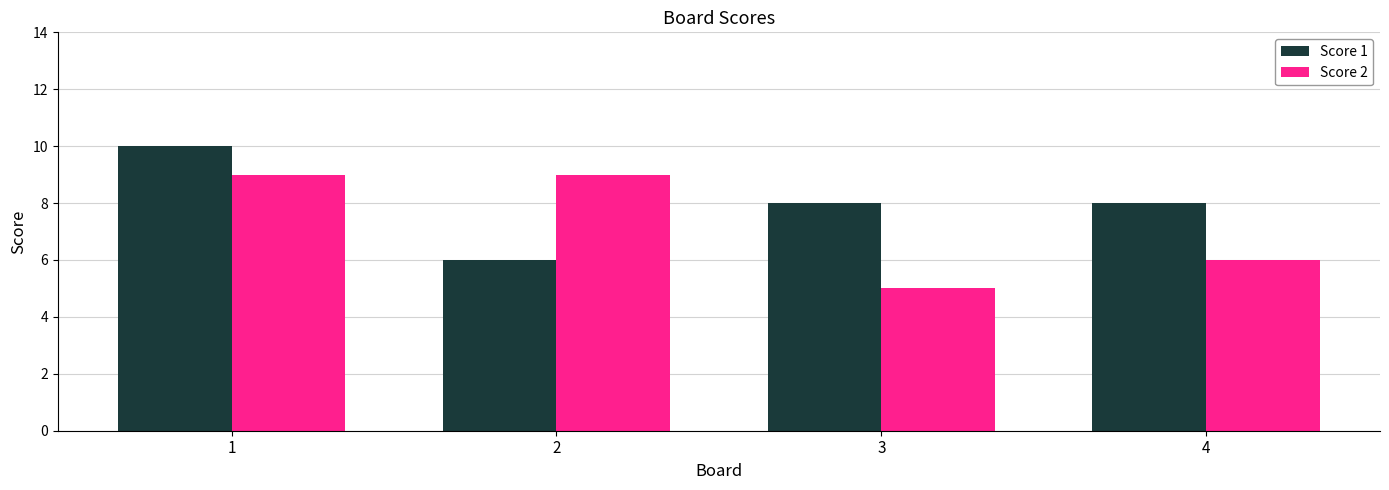

Which label corresponds to the largest value in the chart?

1